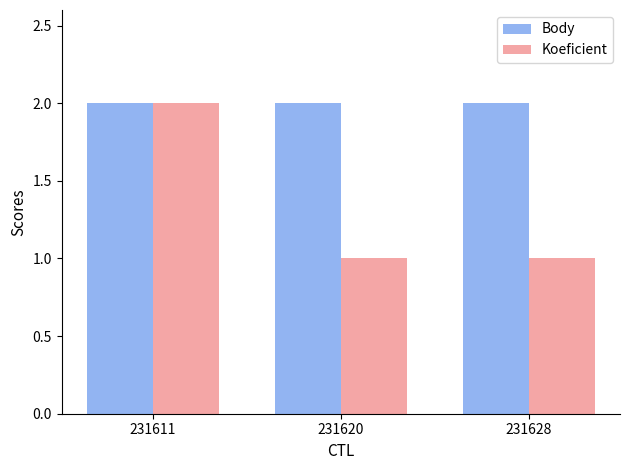

Which series has the largest total across all categories?

Body